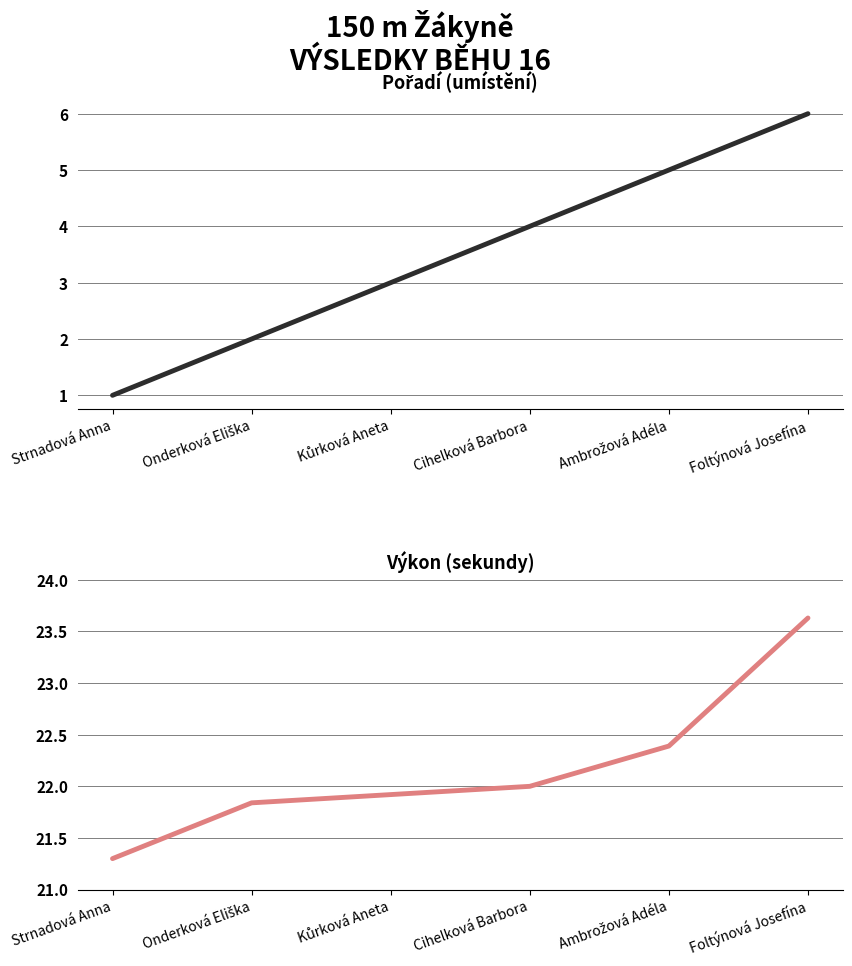

What is the lowest value of the Výkon series?

21.3